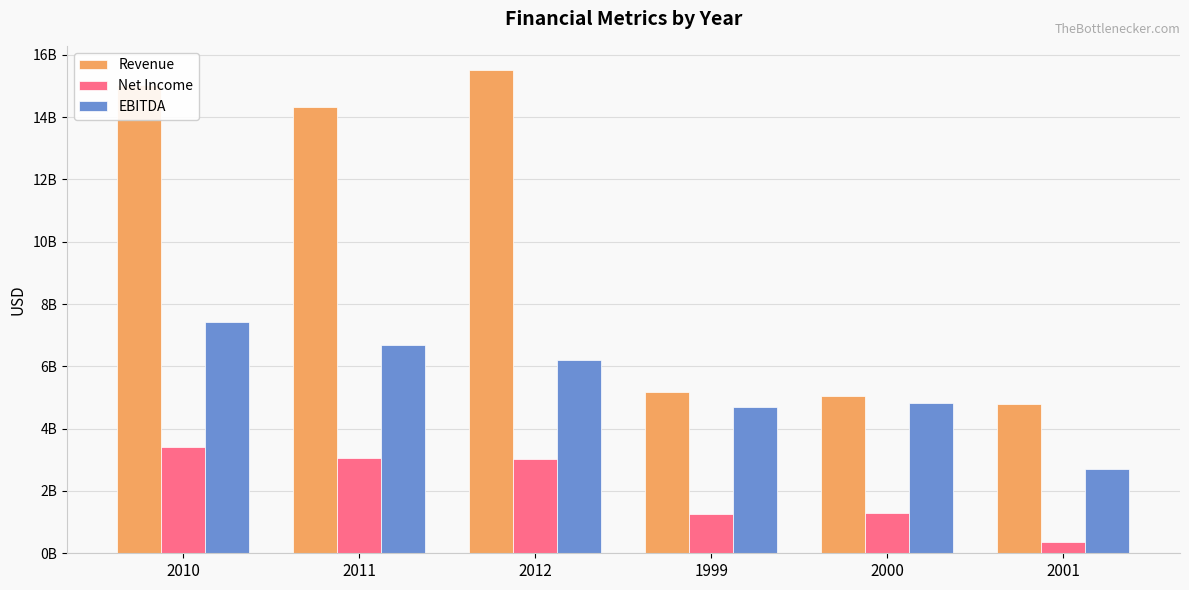

Are the bars horizontal?

No